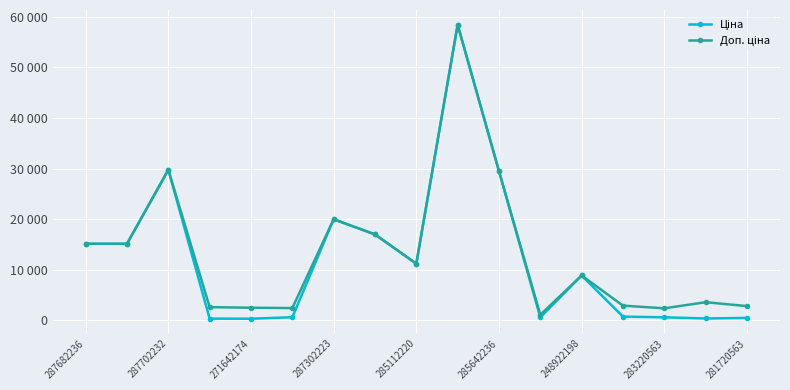

Does the chart have visible grid lines?

Yes